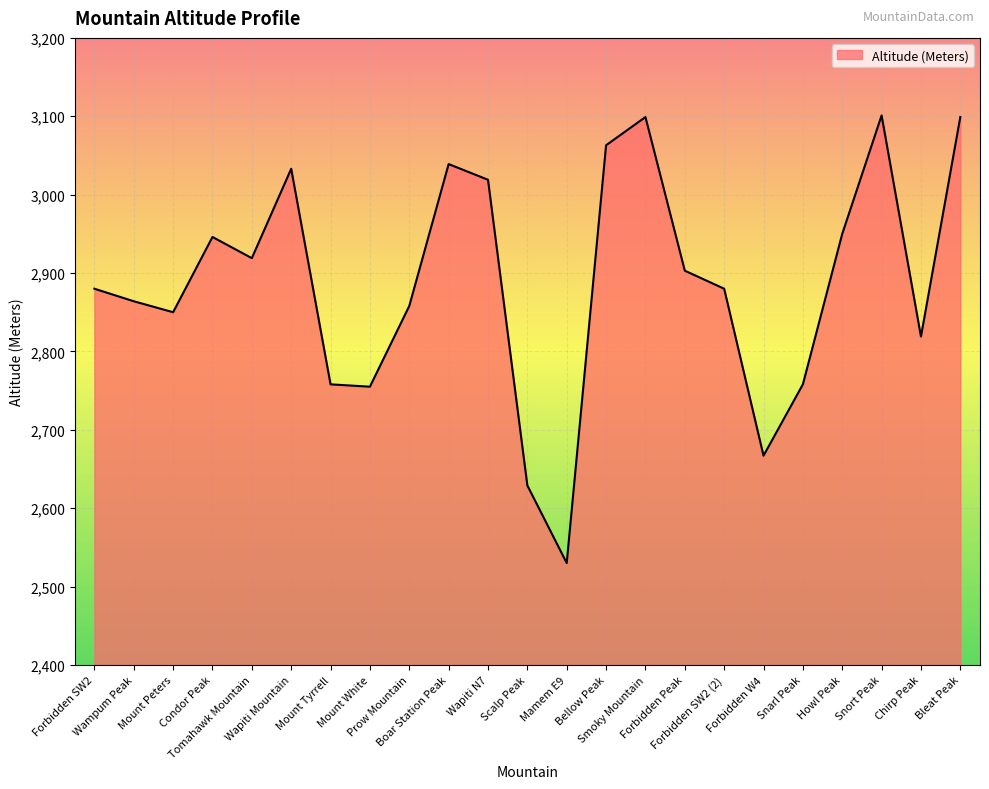

What is the minimum value shown in the chart?

2530